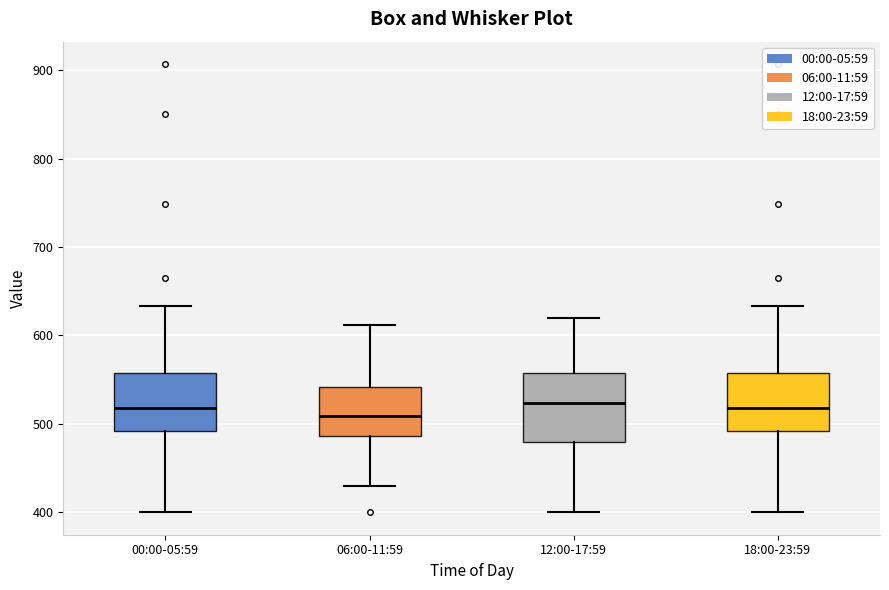

Reading left to right, read every box against the y-axis: the position of its median line, the range the box covers, and the ends of its whiskers. The values are not printed on the chart, so give them approximately, as read against the axis.

00:00-05:59: median 520, box 490 to 560, whiskers 400 to 630
06:00-11:59: median 510, box 490 to 540, whiskers 430 to 610
12:00-17:59: median 520, box 480 to 560, whiskers 400 to 620
18:00-23:59: median 520, box 490 to 560, whiskers 400 to 630